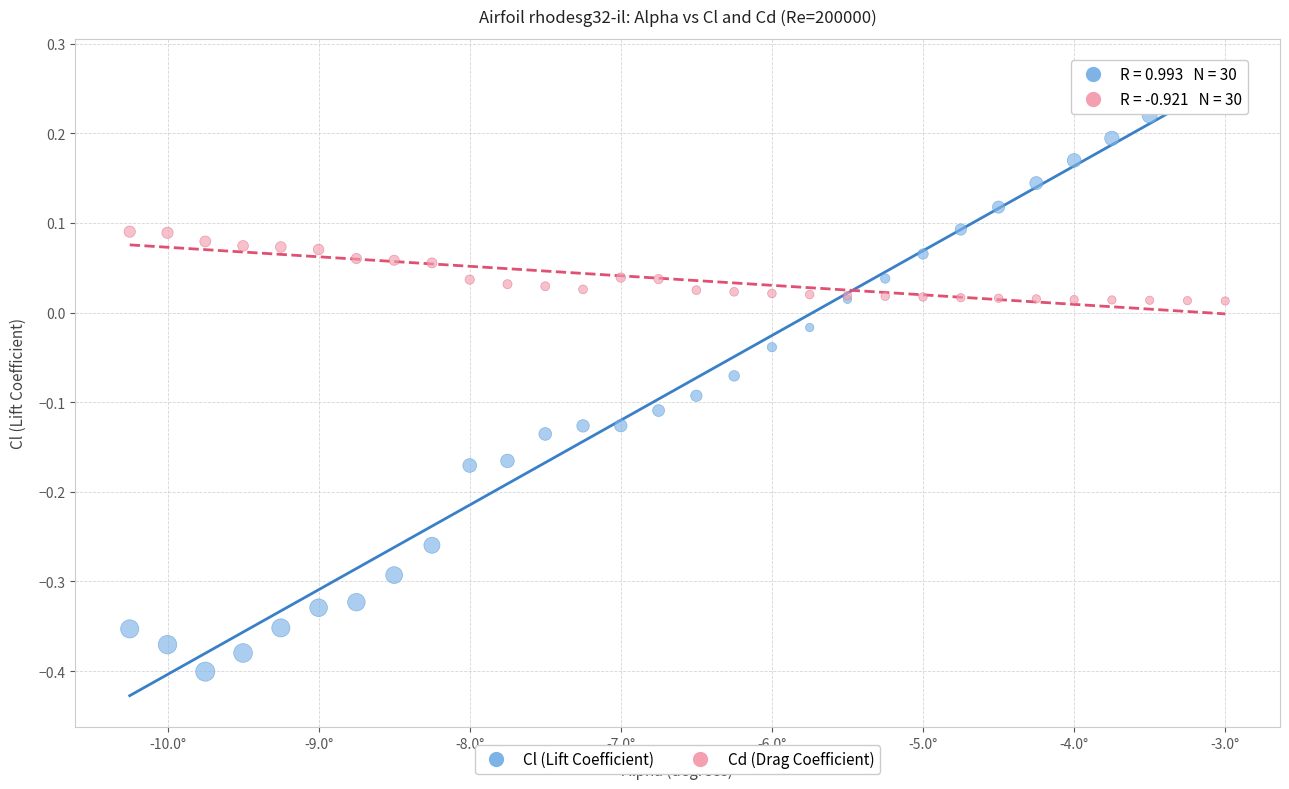

Which series contains the highest Y value?

Cl (Lift Coefficient)